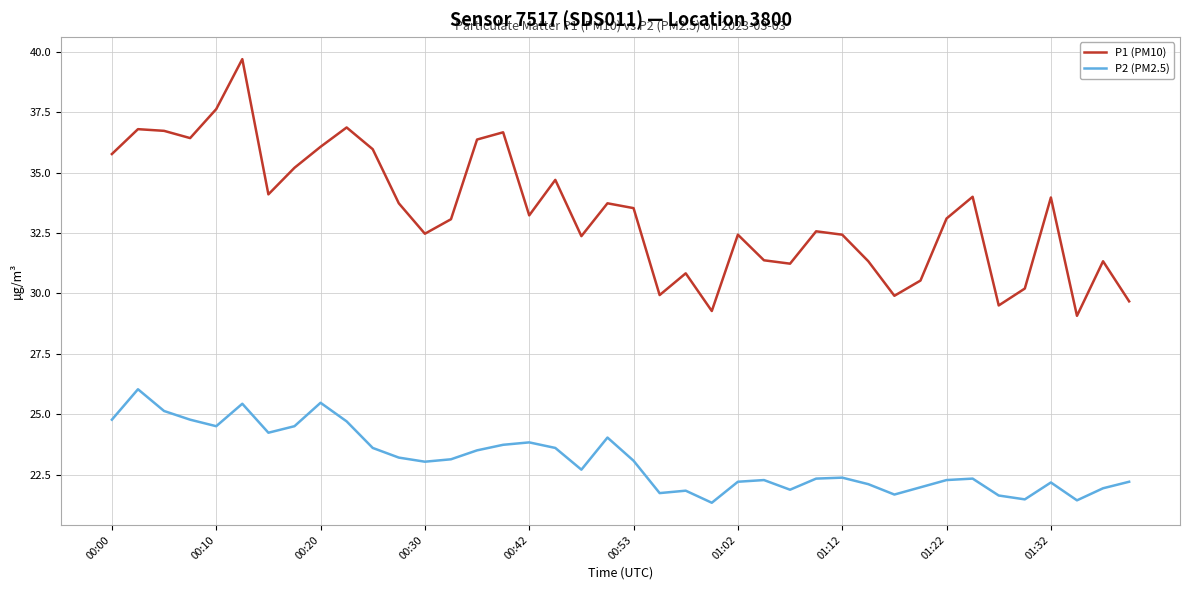

True or false: P2 (PM2.5) and P1 (PM10) intersect in this chart.

False